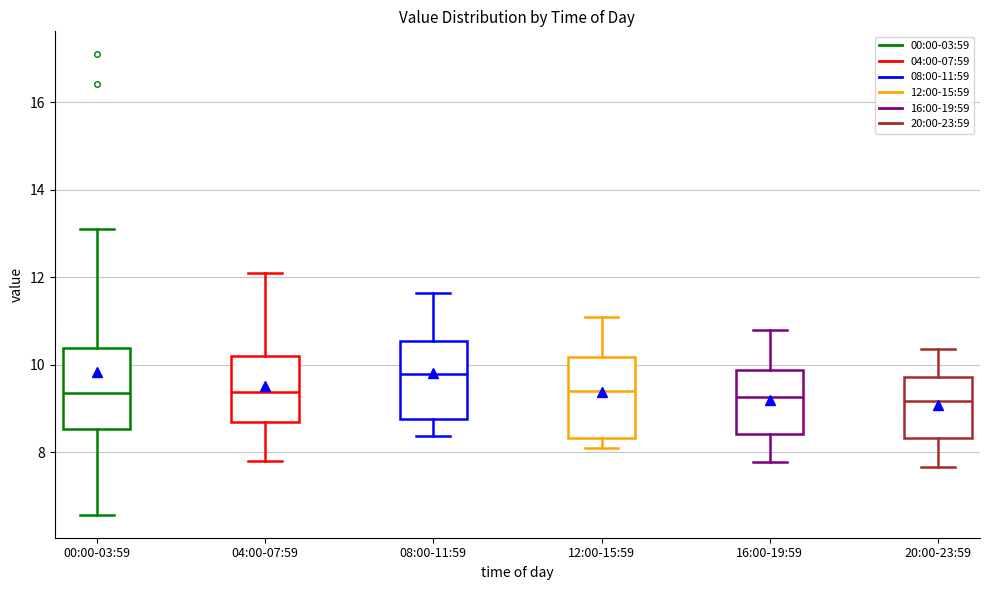

Where is the upper edge of the box for 00:00-03:59 on the y-axis? The values are not printed on the chart, so give them approximately, as read against the axis.

10.4